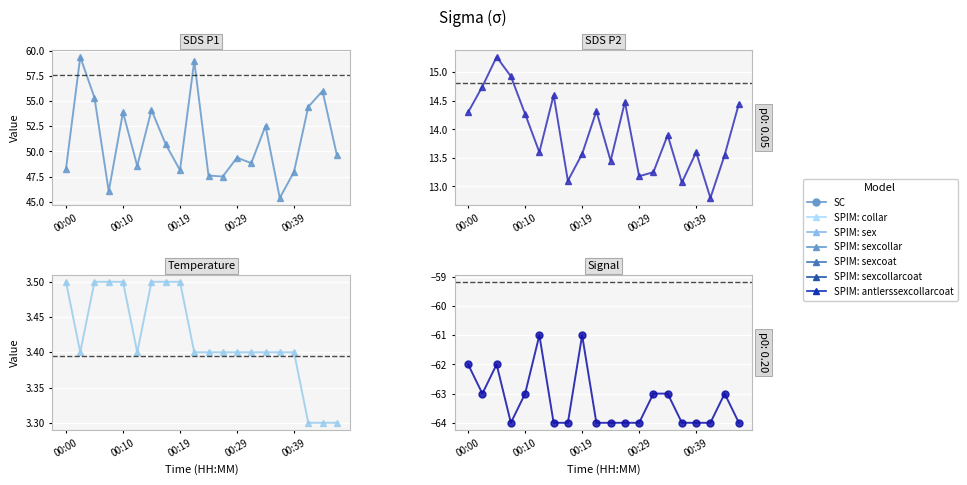

Is this an area chart (filled region under the line)?

No